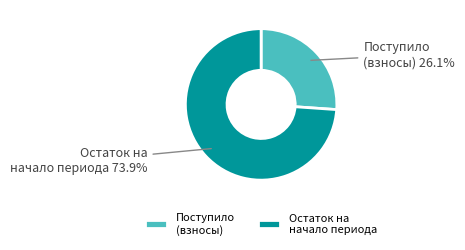

Is there a majority slice in this chart?

Yes